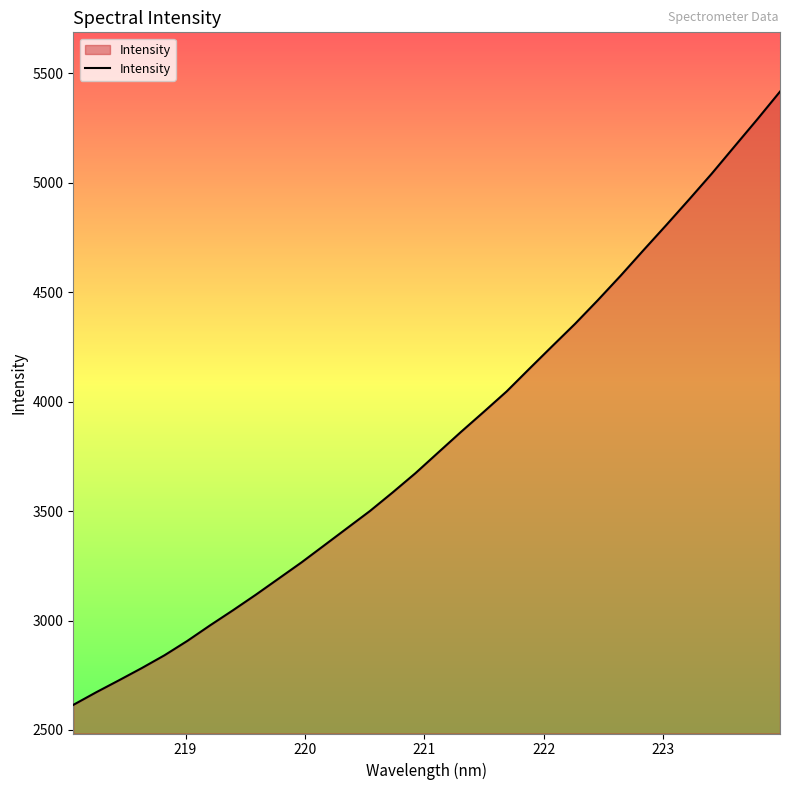

What is the smallest value displayed?

2614.5